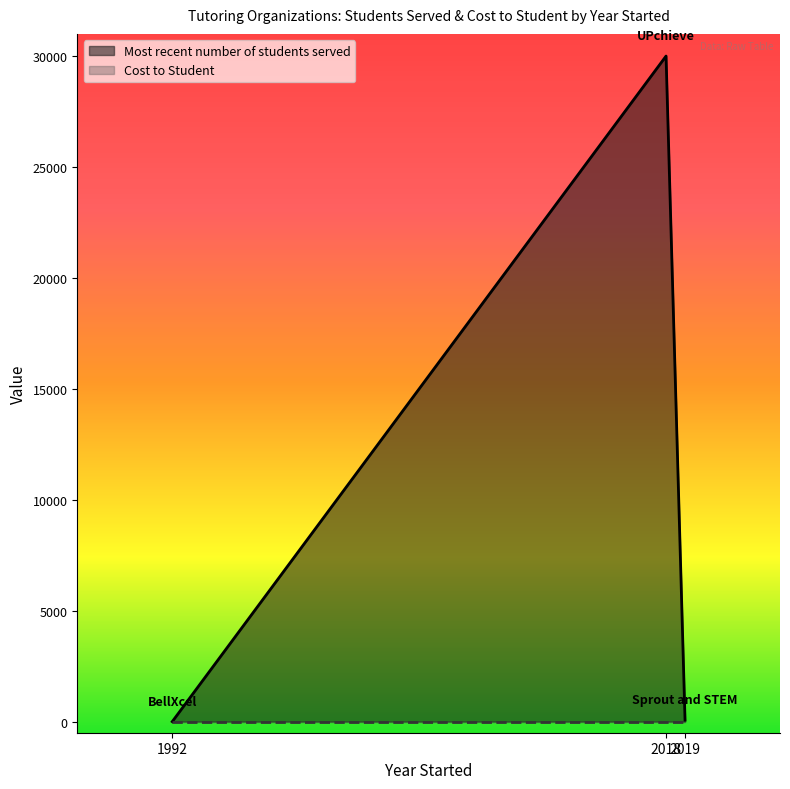

What is the total value across all series at 2018?

30000